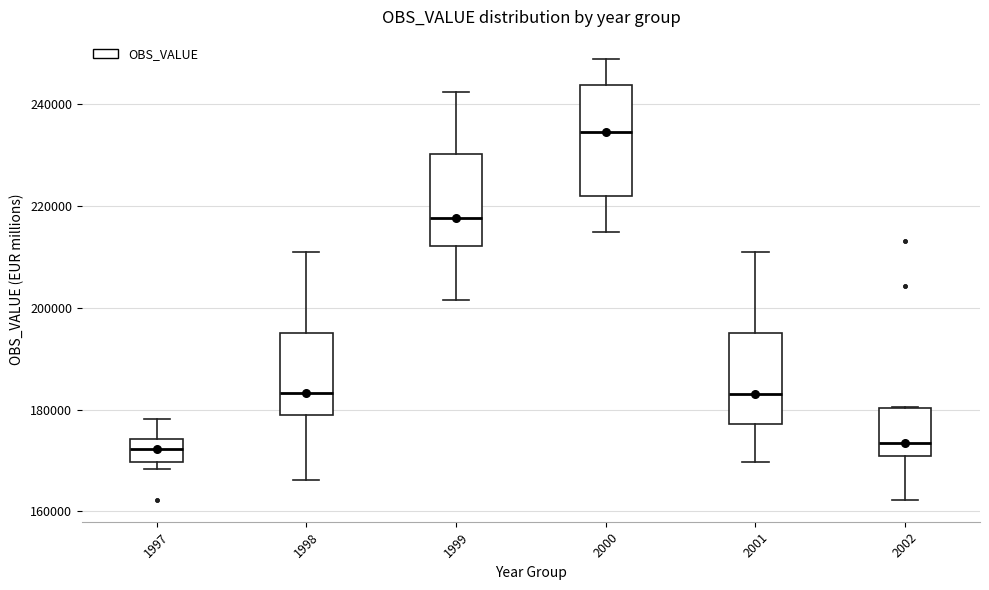

Reading left to right, read every box against the y-axis: the position of its median line, the range the box covers, and the ends of its whiskers. The values are not printed on the chart, so give them approximately, as read against the axis.

1997: median 172000, box 170000 to 174000, whiskers 168000 to 178000
1998: median 184000, box 178000 to 194000, whiskers 166000 to 210000
1999: median 218000, box 212000 to 230000, whiskers 202000 to 242000
2000: median 234000, box 222000 to 244000, whiskers 214000 to 248000
2001: median 184000, box 178000 to 194000, whiskers 170000 to 210000
2002: median 174000, box 170000 to 180000, whiskers 162000 to 180000